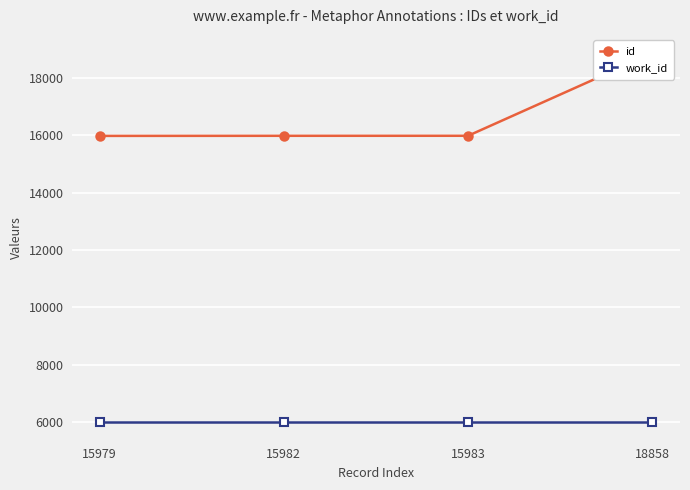

Reading right to left, what are all the values shown in this chart?

id: 18858=18858	15983=15983	15982=15982	15979=15979
work_id: 18858=6015	15983=6015	15982=6015	15979=6015